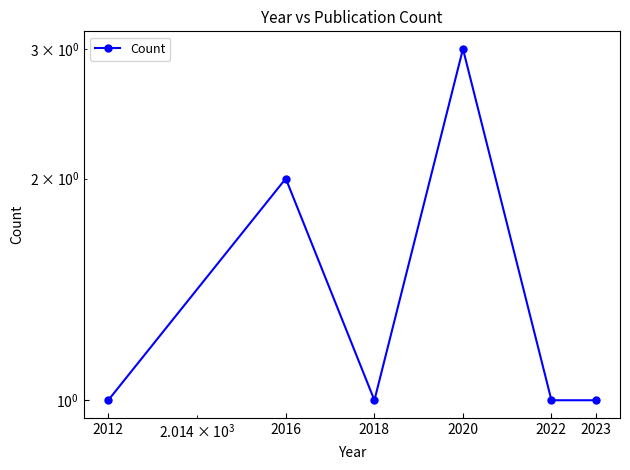

What is the ratio of the value at 2016 to the value at 2022?

2.0